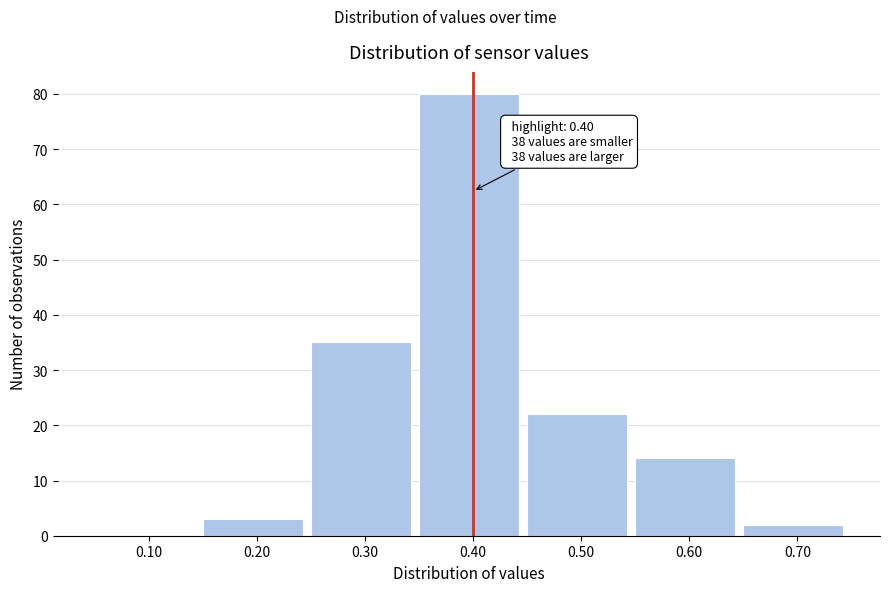

Reading right to left, what are all the values shown in this chart?

0.70=2	0.60=14	0.50=22	0.40=80	0.30=35	0.20=3	0.10=0